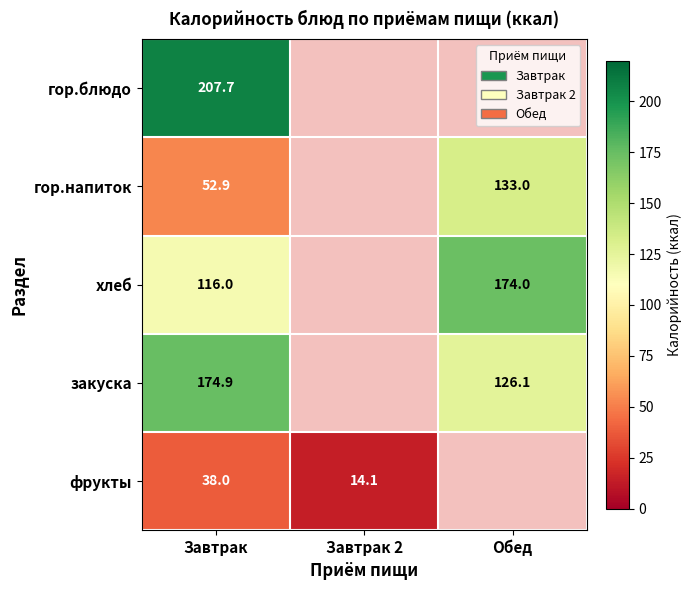

What is the total value across all series at Завтрак?

589.5